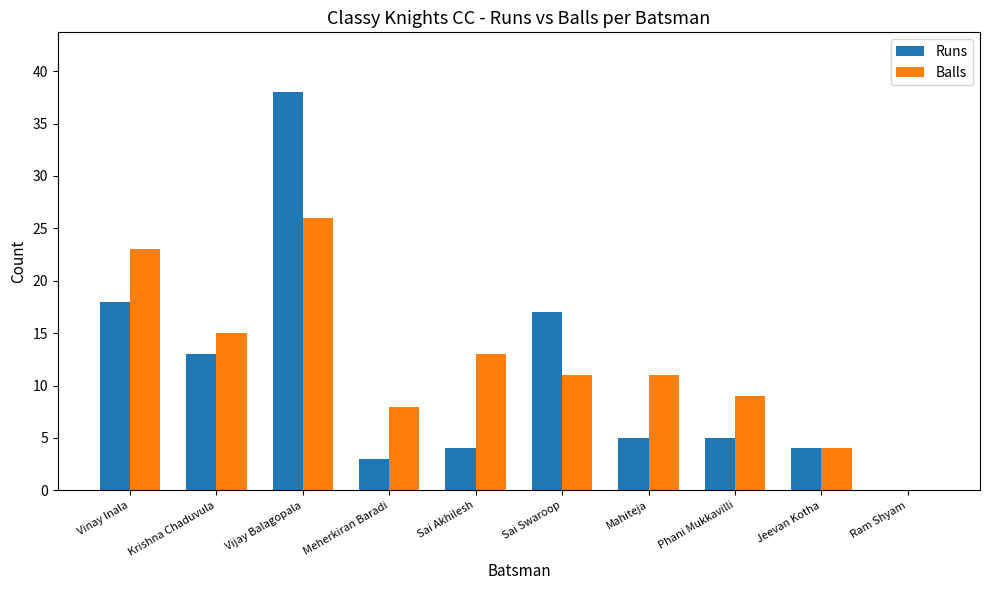

What is the total value across all series at Sai Swaroop?

28